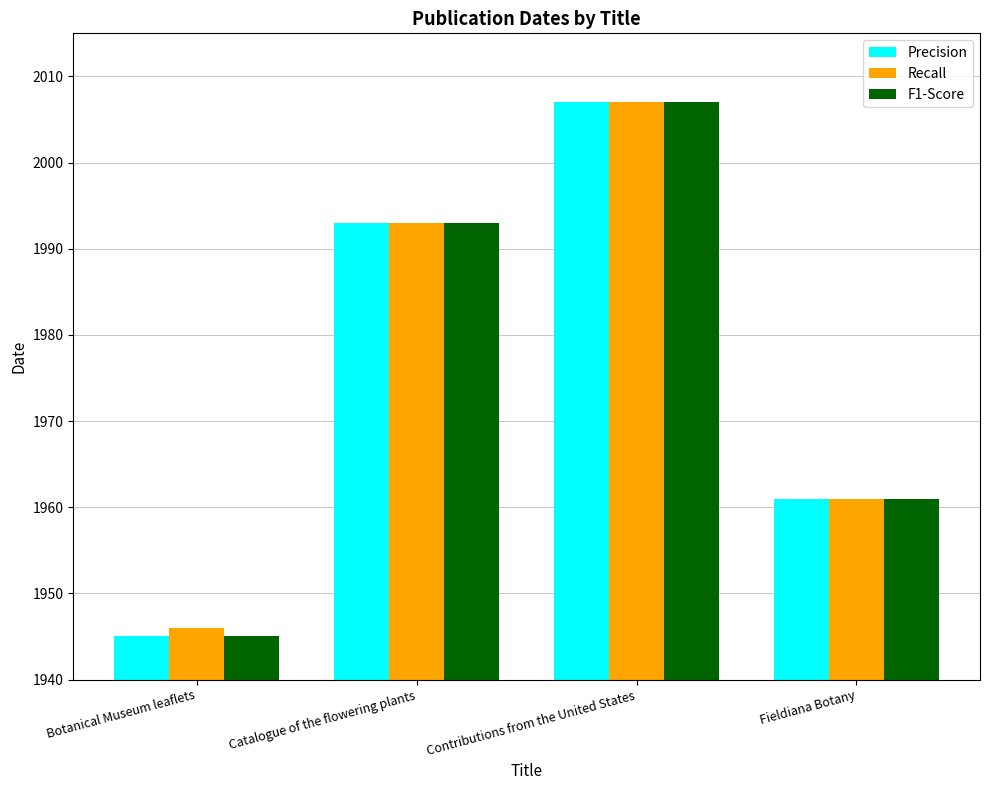

How many data points in Precision are less than 1993?

2